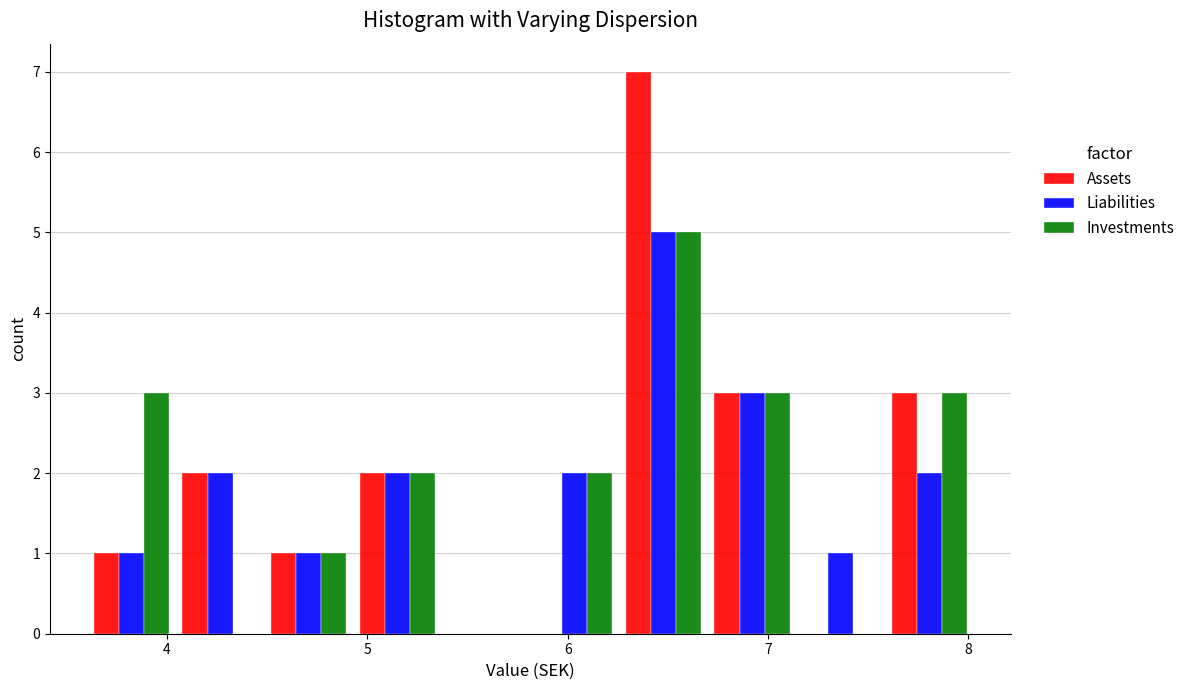

Reading left to right, transcribe this chart: for each range on the x-axis, give the height of each series' bar. Neither the bar edges nor the heights are printed on the chart, so give them approximately, as read against the axes.

3.6 to 4.0: Assets=1	Liabilities=1	Investments=3
4.0 to 4.5: Assets=2	Liabilities=2	Investments=0
4.5 to 4.9: Assets=1	Liabilities=1	Investments=1
4.9 to 5.4: Assets=2	Liabilities=2	Investments=2
5.4 to 5.8: Assets=0	Liabilities=0	Investments=0
5.8 to 6.3: Assets=0	Liabilities=2	Investments=2
6.3 to 6.7: Assets=7	Liabilities=5	Investments=5
6.7 to 7.1: Assets=3	Liabilities=3	Investments=3
7.1 to 7.6: Assets=0	Liabilities=1	Investments=0
7.6 to 8.0: Assets=3	Liabilities=2	Investments=3